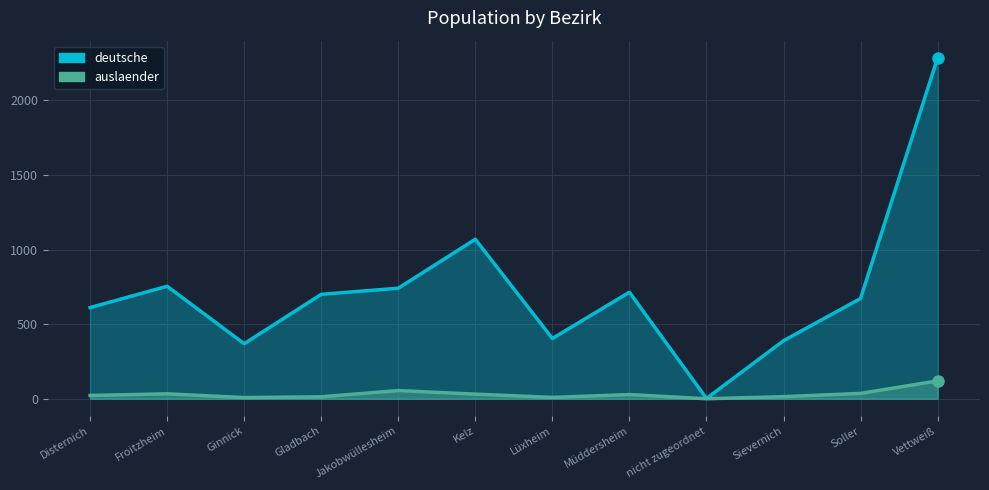

What is the label of the 11th point from the left?

Soller